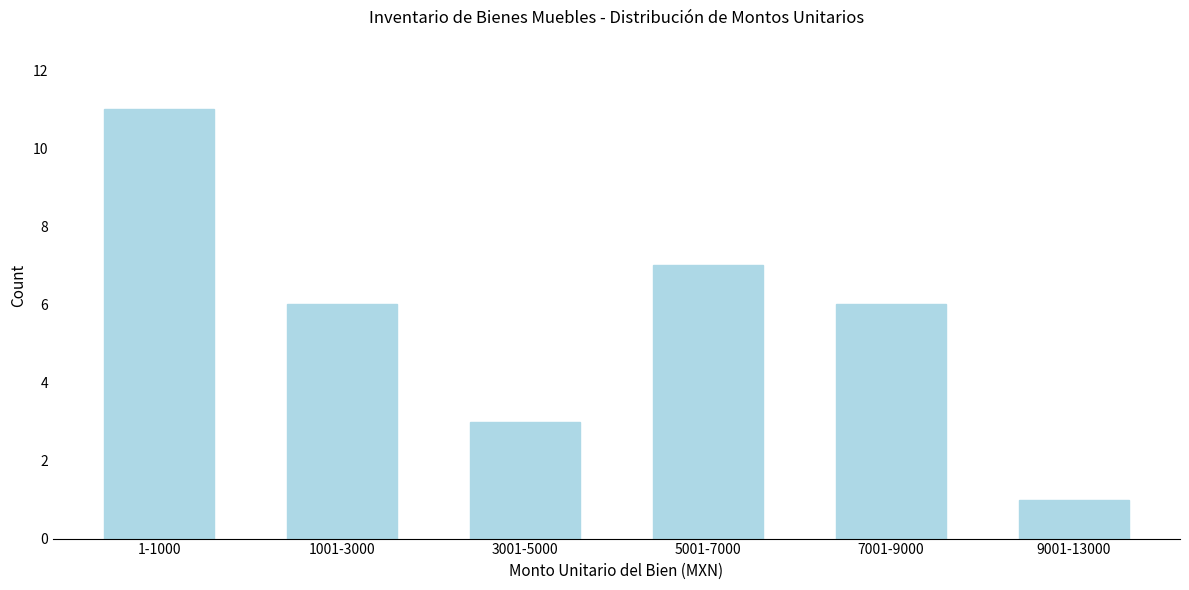

Reading right to left, what are all the values shown in this chart?

1	6	7	3	6	11